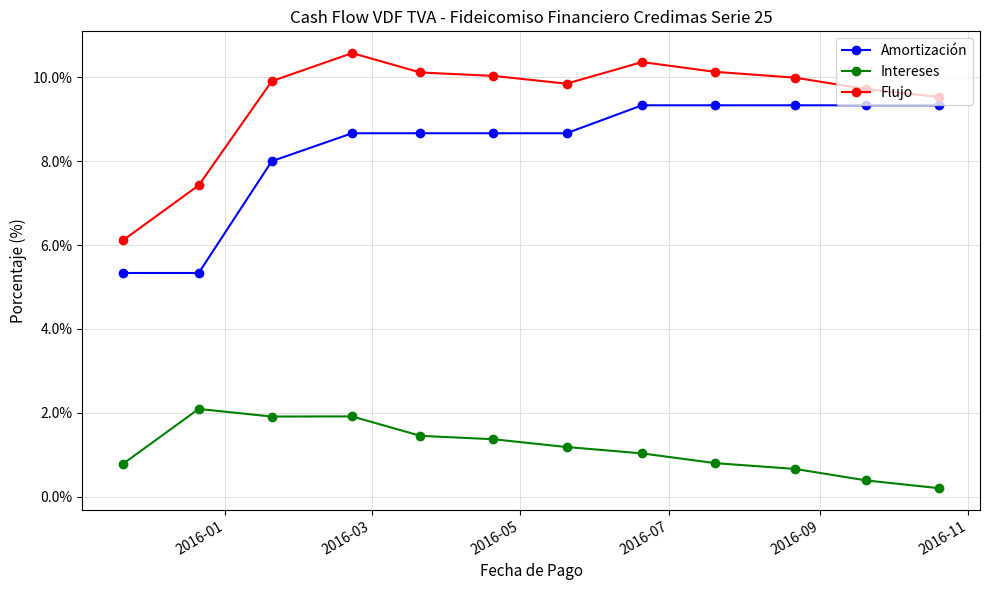

At how many categories does at least one series exceed 0?

12